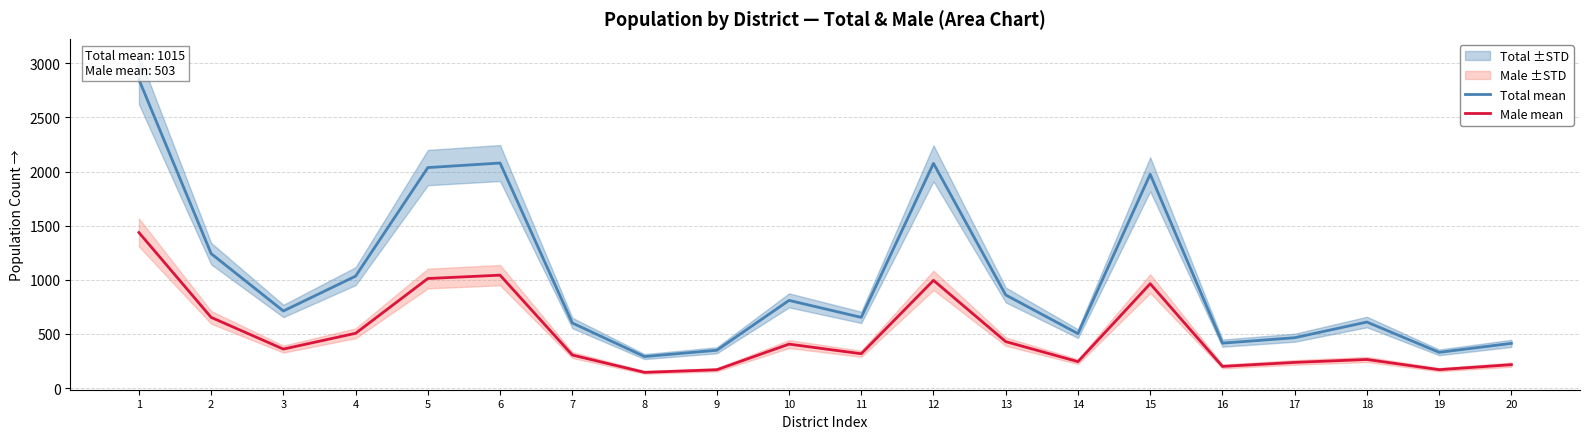

True or false: Male mean has a value of 88 at 10.

False